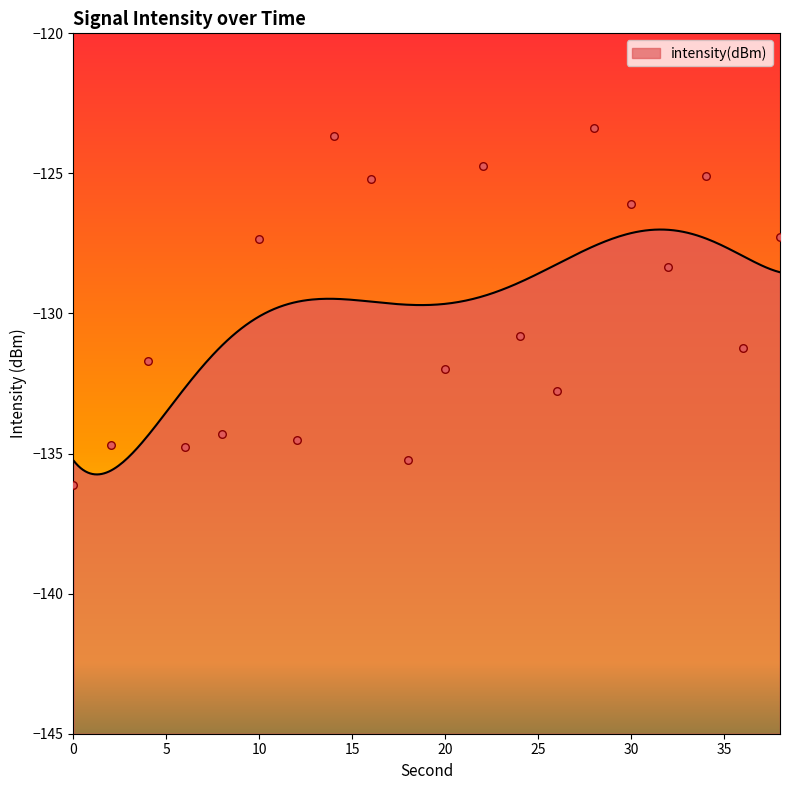

What is the change in value from 0 to 6?

+1.3